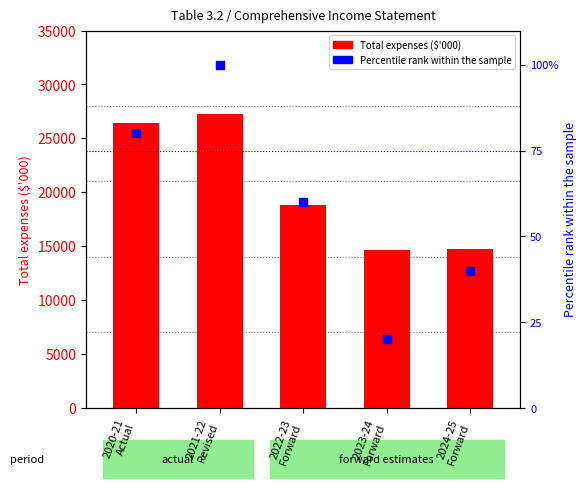

What are all the series names shown in the legend?

Total expenses ($'000), Percentile rank within the sample